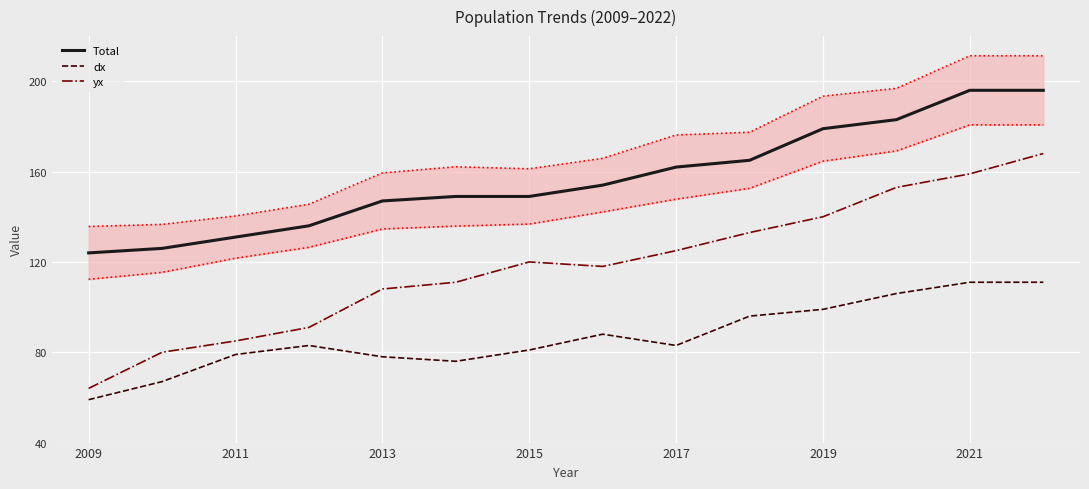

True or false: dx has a value of 183 at 2021.

False